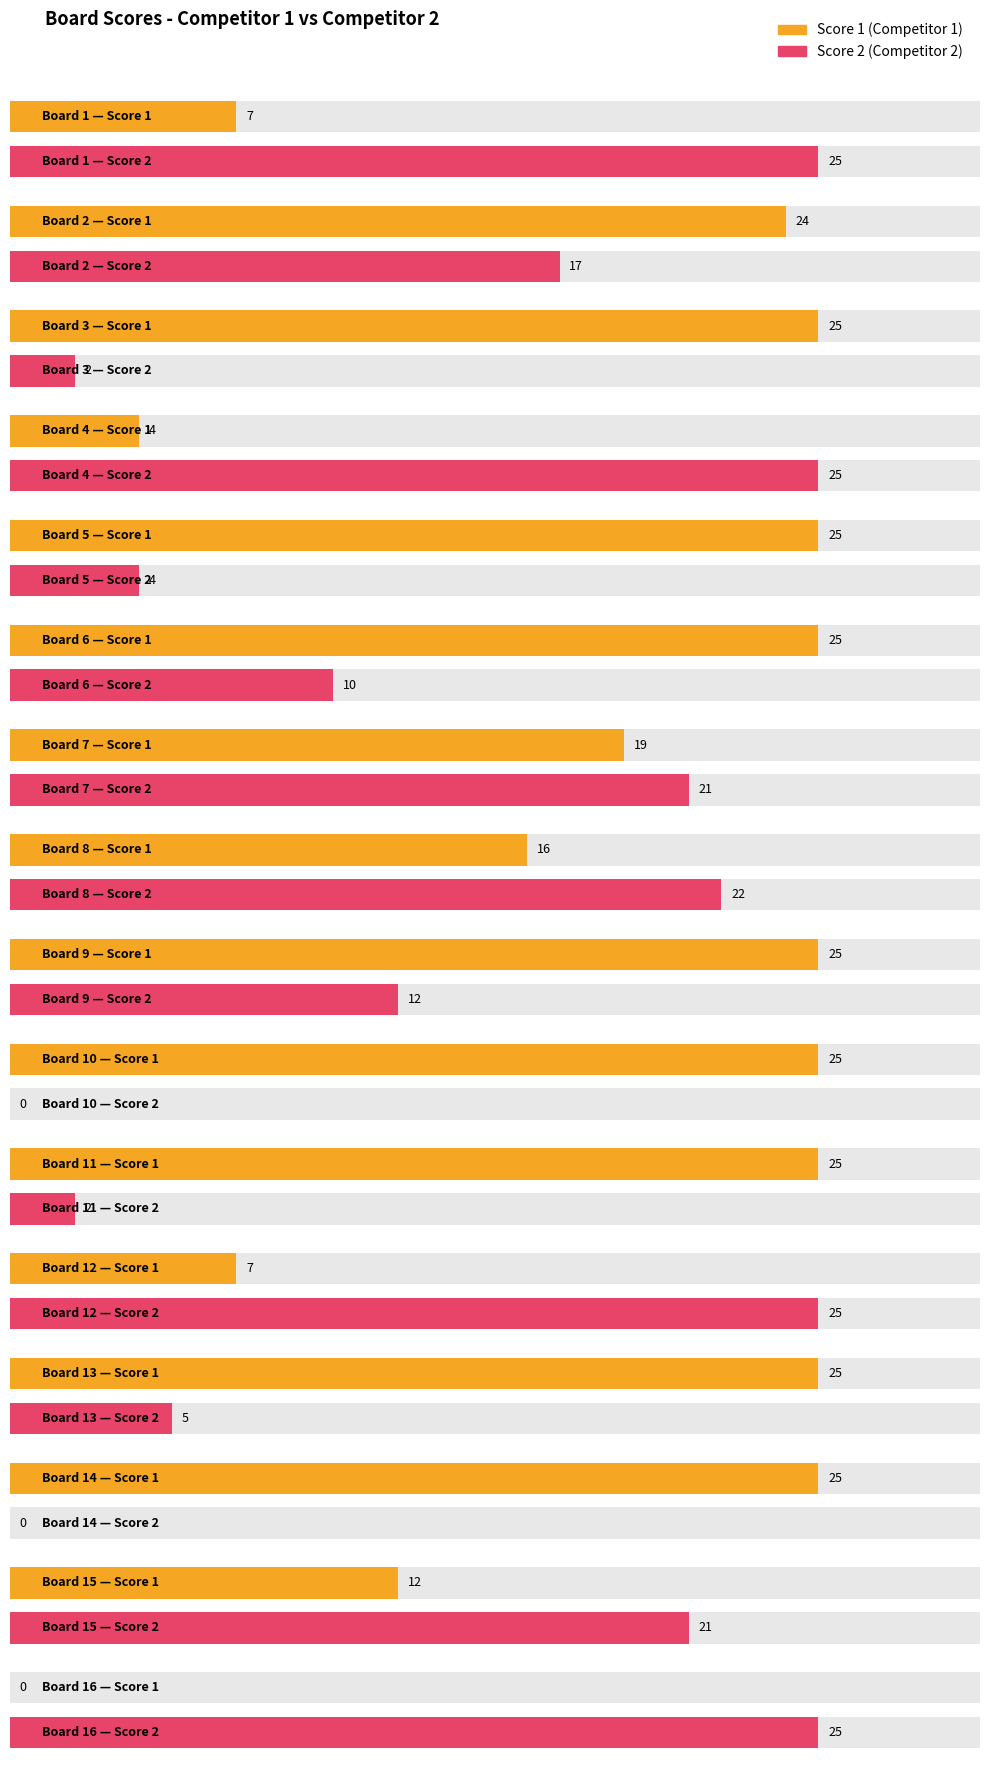

What is the greatest value displayed?

25